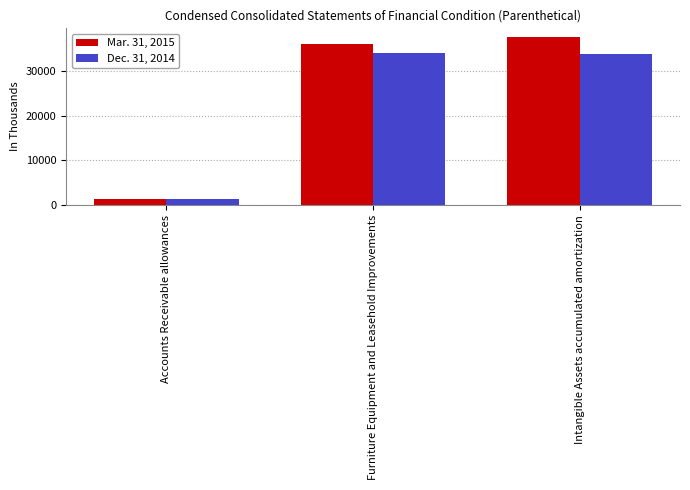

What is the difference between the maximum and minimum values in the Mar. 31, 2015 series?

36265